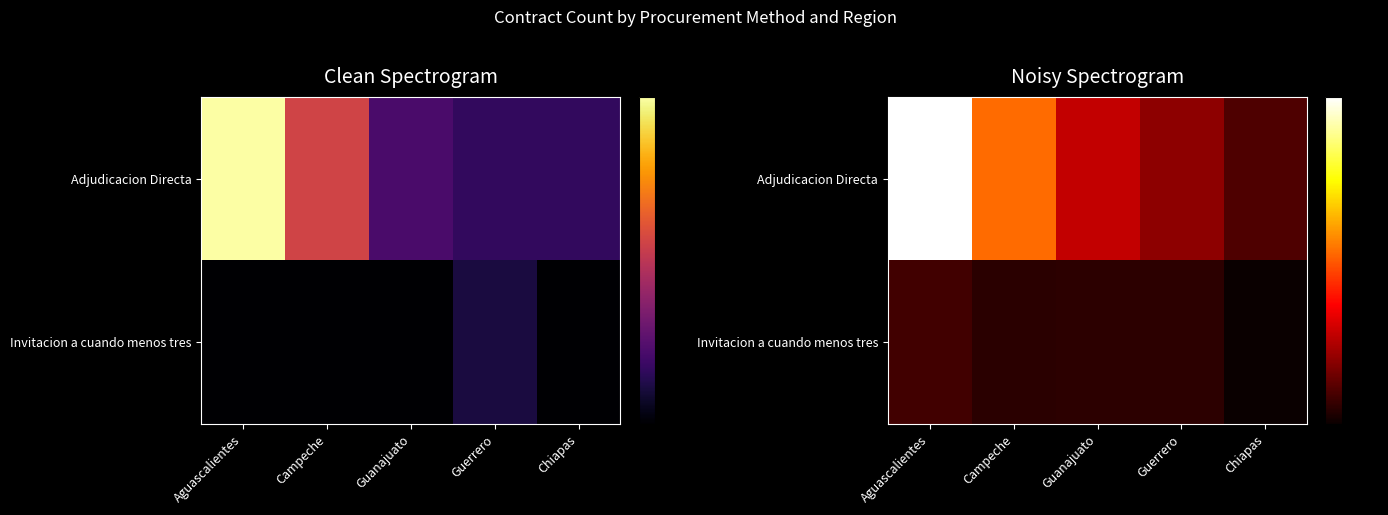

At which label does Adjudicacion Directa reach its minimum?

Chiapas